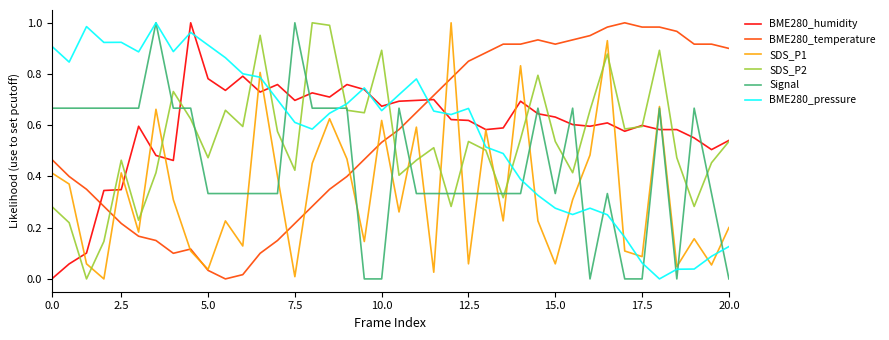

True or false: BME280_humidity and Signal cross at least once.

True